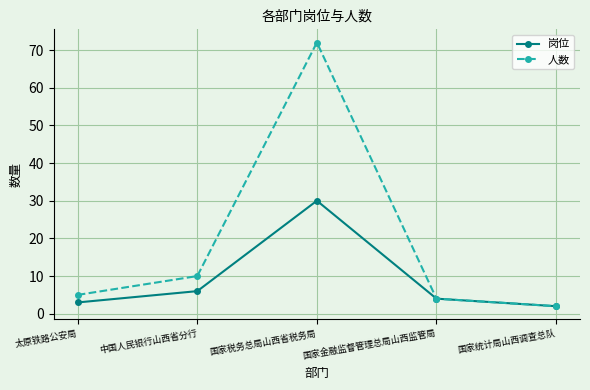

Reading left to right, what are all the values shown in this chart?

岗位: 太原铁路公安局=3	中国人民银行山西省分行=6	国家税务总局山西省税务局=30	国家金融监督管理总局山西监管局=4	国家统计局山西调查总队=2
人数: 太原铁路公安局=5	中国人民银行山西省分行=10	国家税务总局山西省税务局=72	国家金融监督管理总局山西监管局=4	国家统计局山西调查总队=2